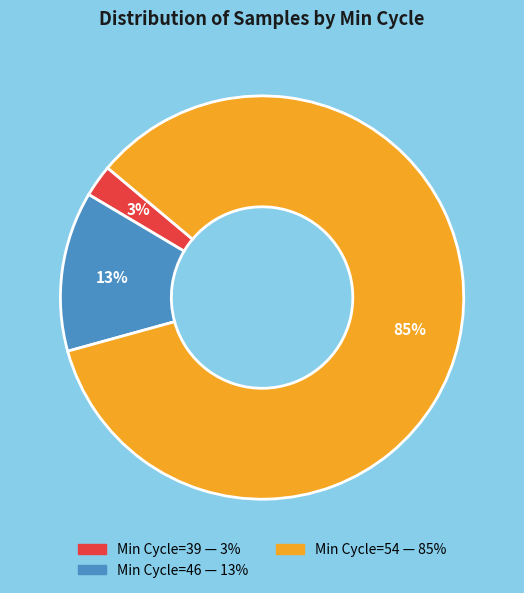

To the nearest percent, what is the average slice percentage?

33%